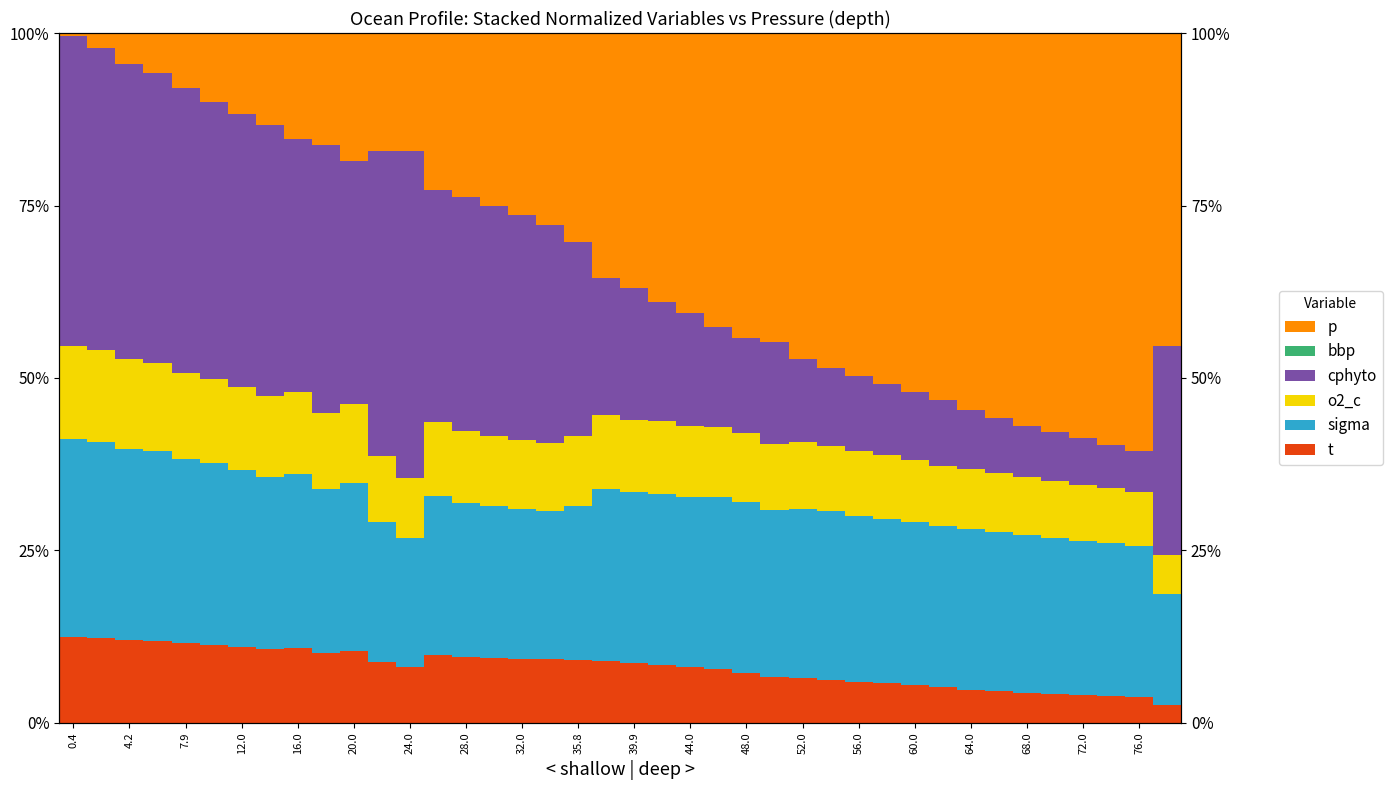

What is the sum of all t values?

321.9